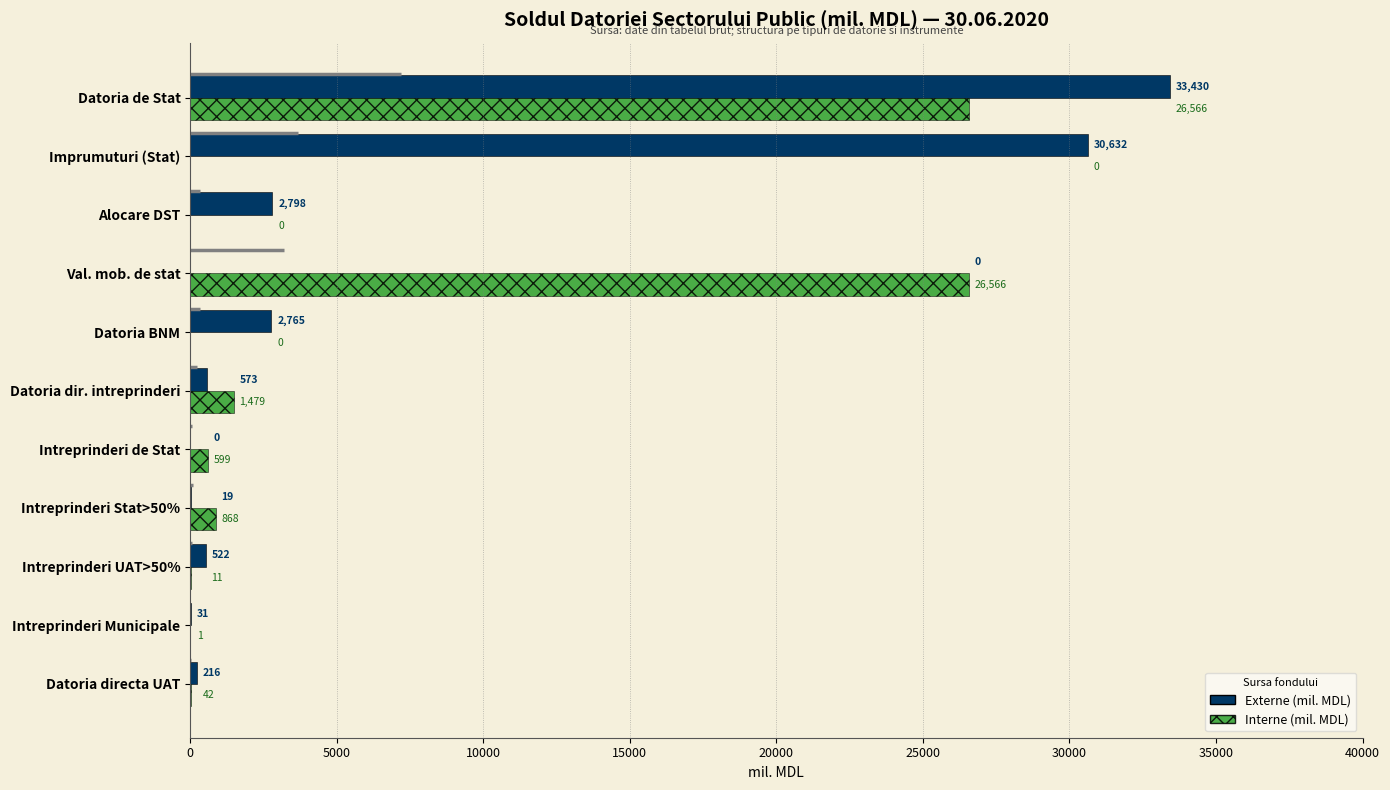

Count the number of categories in the chart.

11